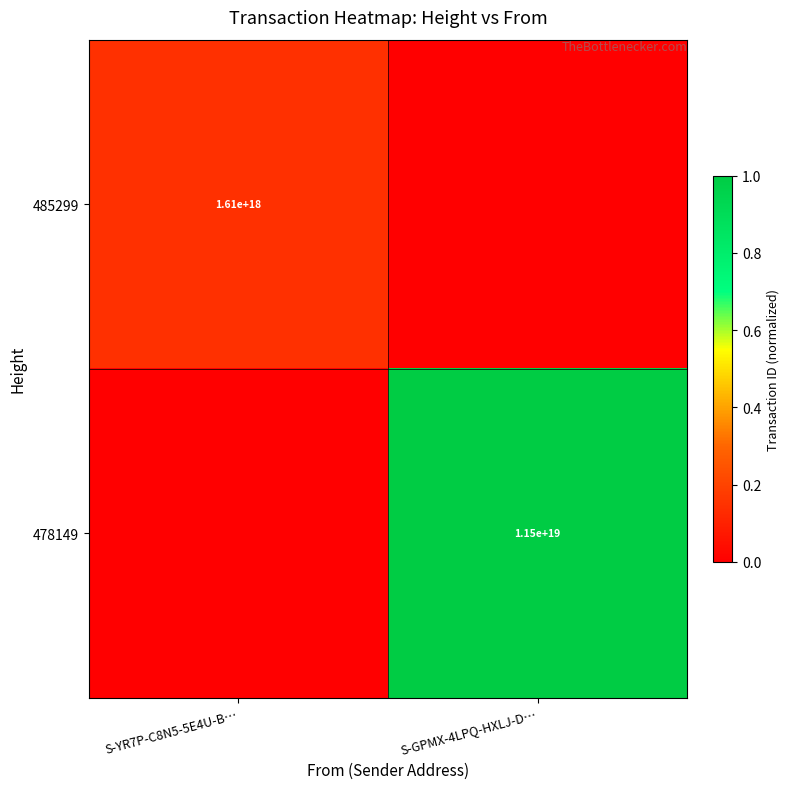

Is it true that 485299 equals 980211575320057728 at S-YR7P-C8N5-5E4U-B…?

False